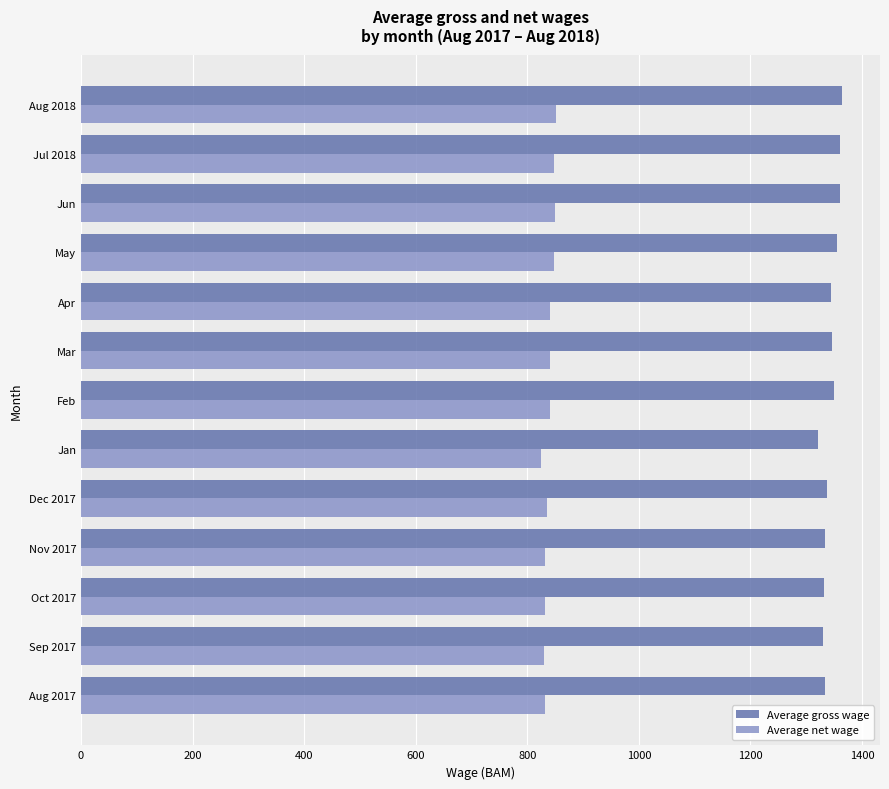

What is the minimum value shown in the chart?

825